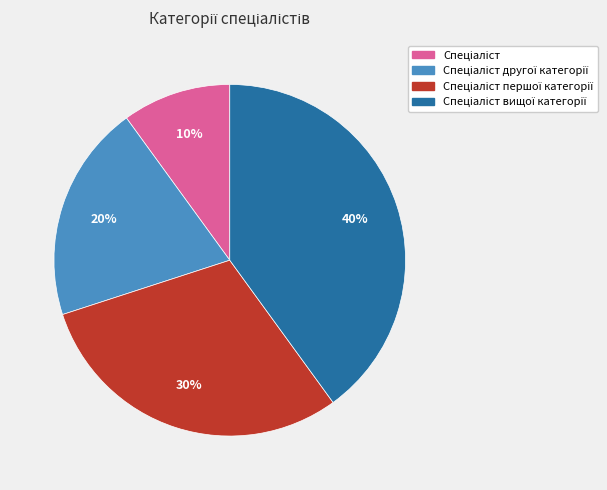

To the nearest percent, what is the difference between the largest and smallest slice percentages?

30%